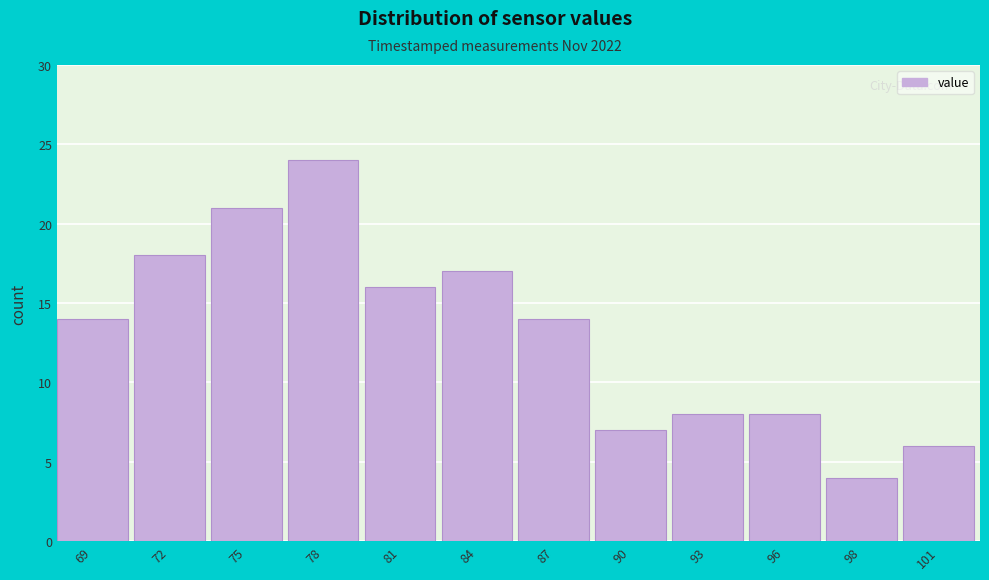

Reading left to right, extract all data points from this chart.

69=14	72=18	75=21	78=24	81=16	84=17	87=14	90=7	93=8	96=8	98=4	101=6